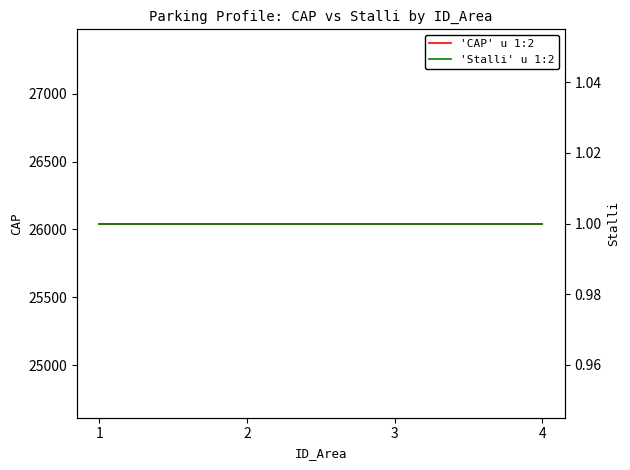

True or false: 'CAP' u 1:2 and 'Stalli' u 1:2 intersect in this chart.

False